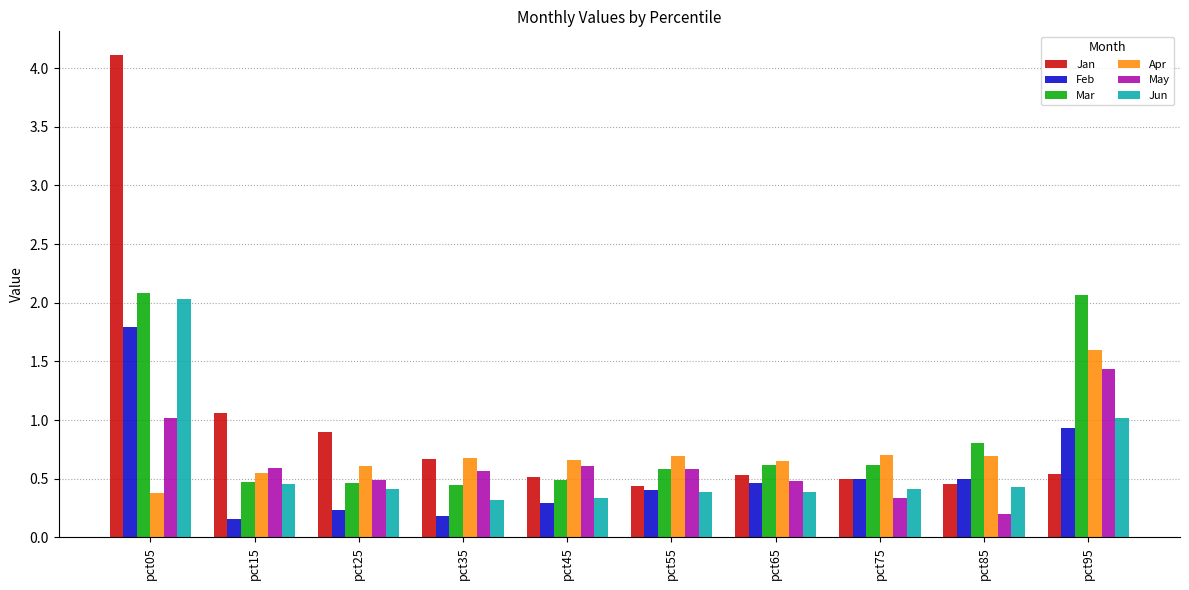

What is the highest value of the Feb series?

1.8